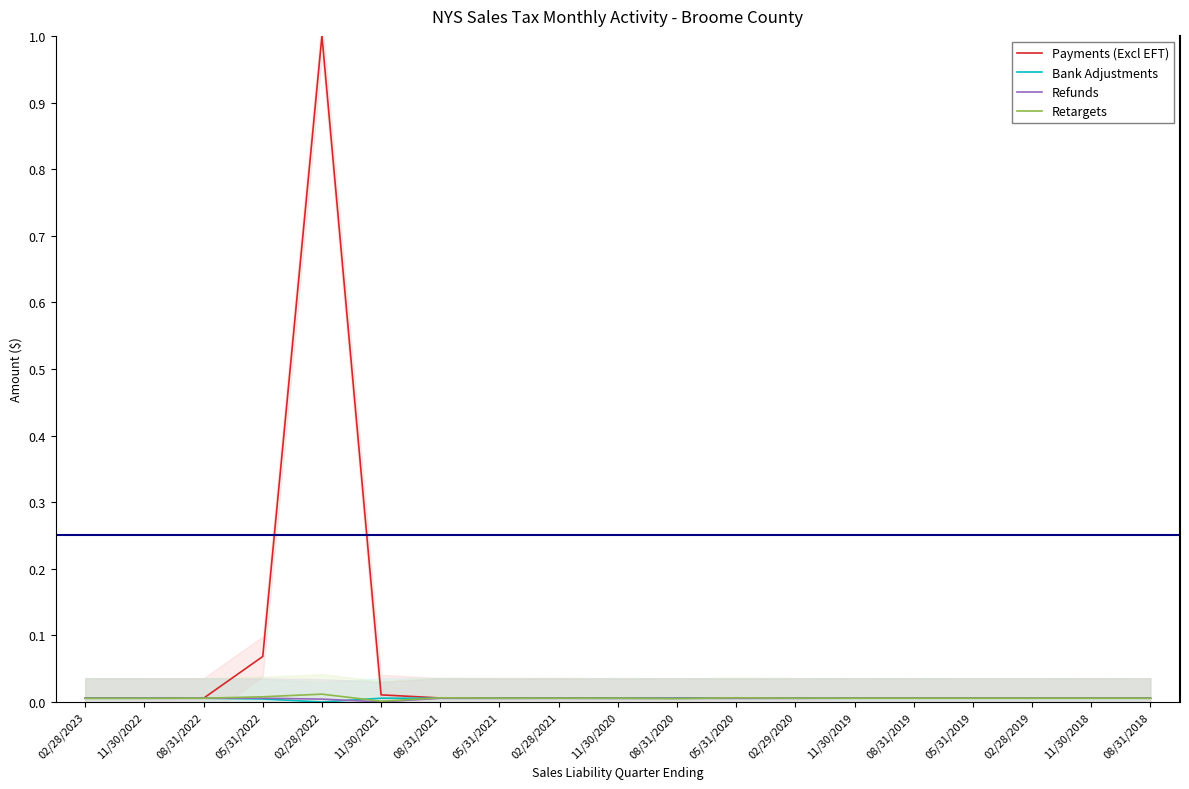

What position from the left is 11/30/2018?

18